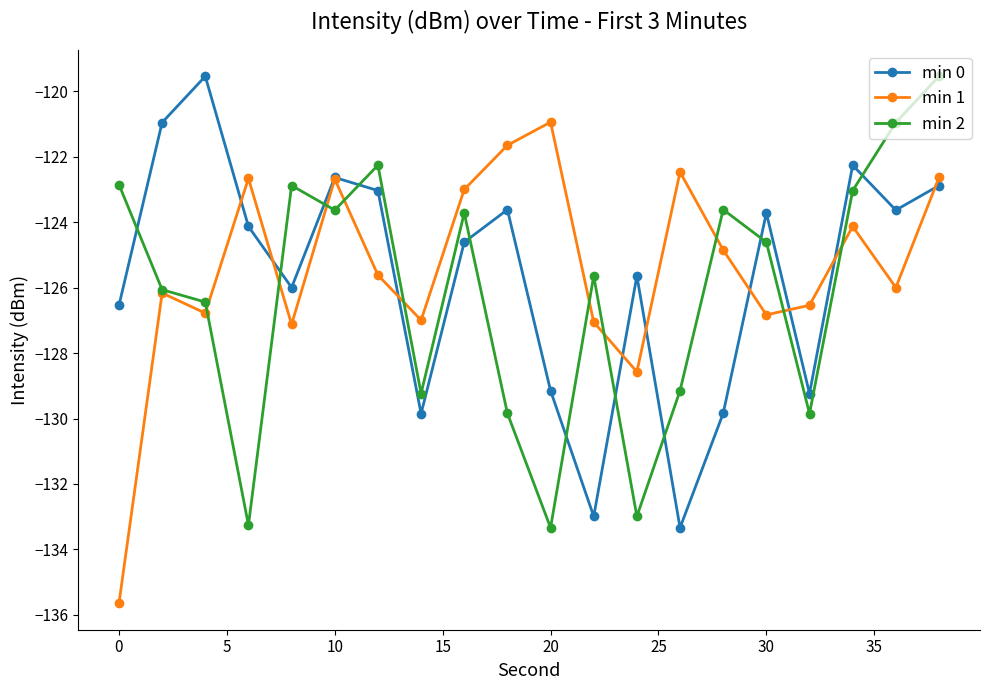

At how many categories does at least one series exceed -128?

20